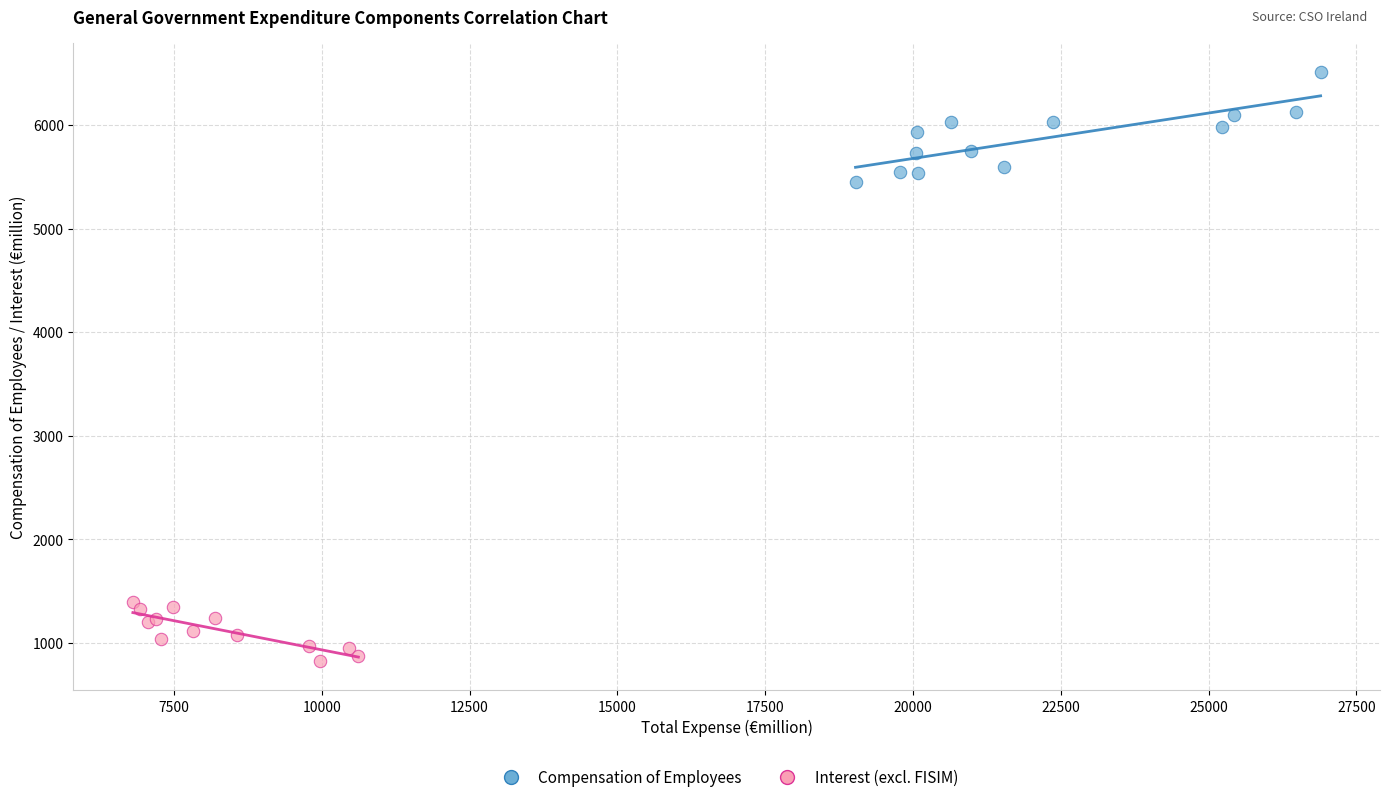

Which series reaches the minimum Y coordinate?

Interest (excl. FISIM)